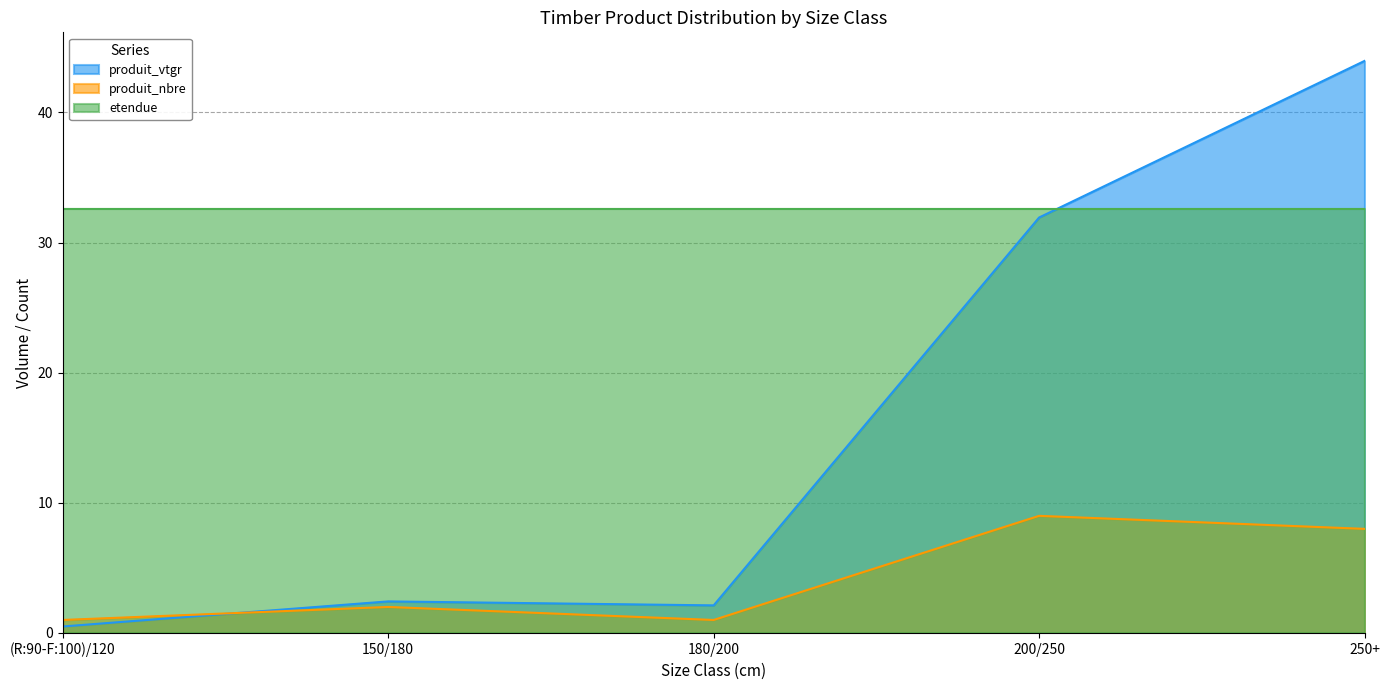

How many lines are shown in the chart?

3